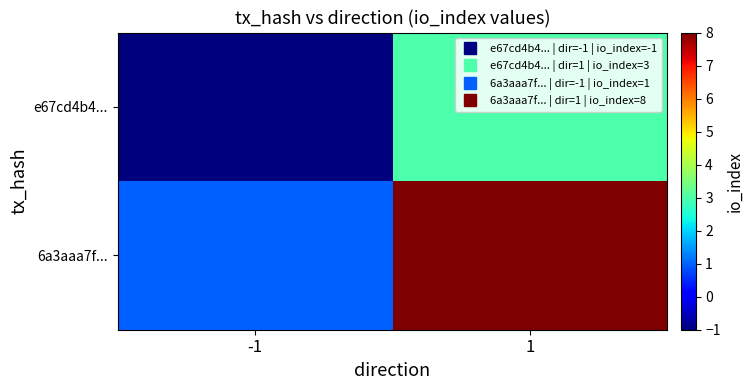

Rank the series by their average value, from lowest to highest.

e67cd4b4..., 6a3aaa7f...